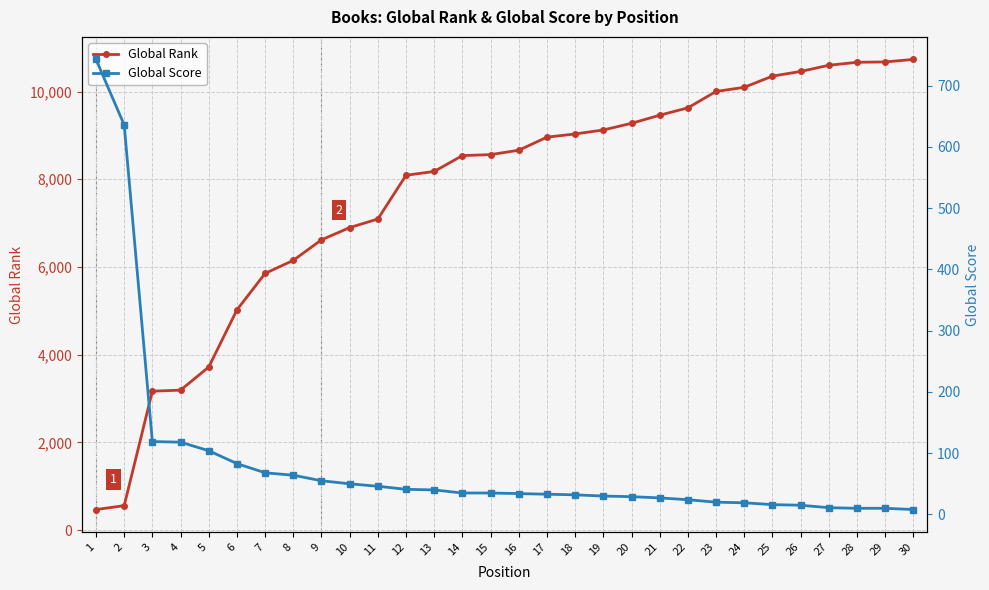

What is the value of the Global Rank point at the 5th from the left?

3717